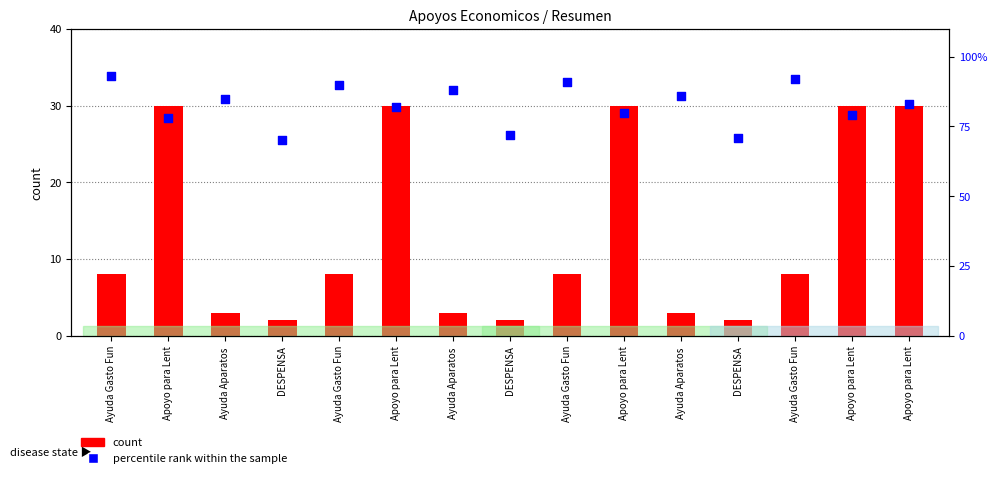

At how many categories does at least one series exceed 30?

15